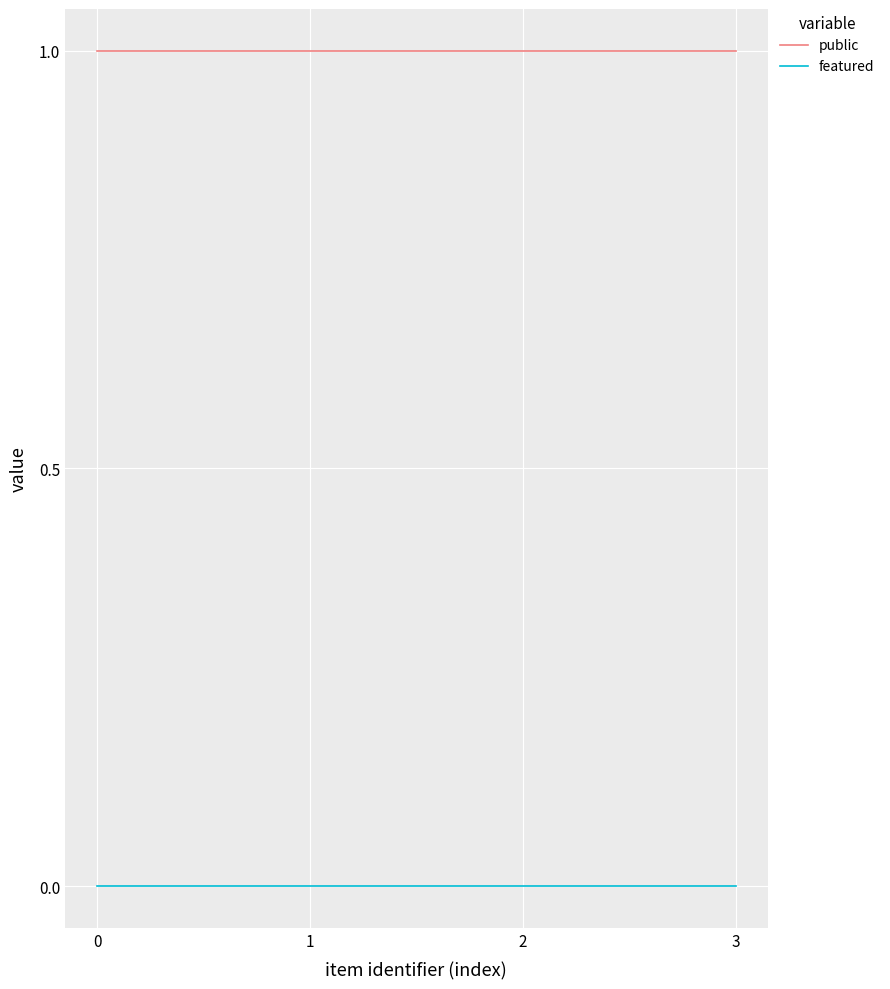

List the series in order of their peak value, lowest first.

featured, public